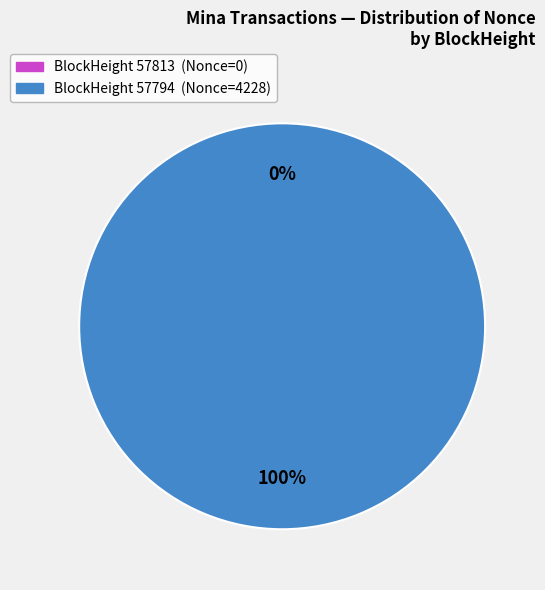

How many slices are in this pie chart?

2